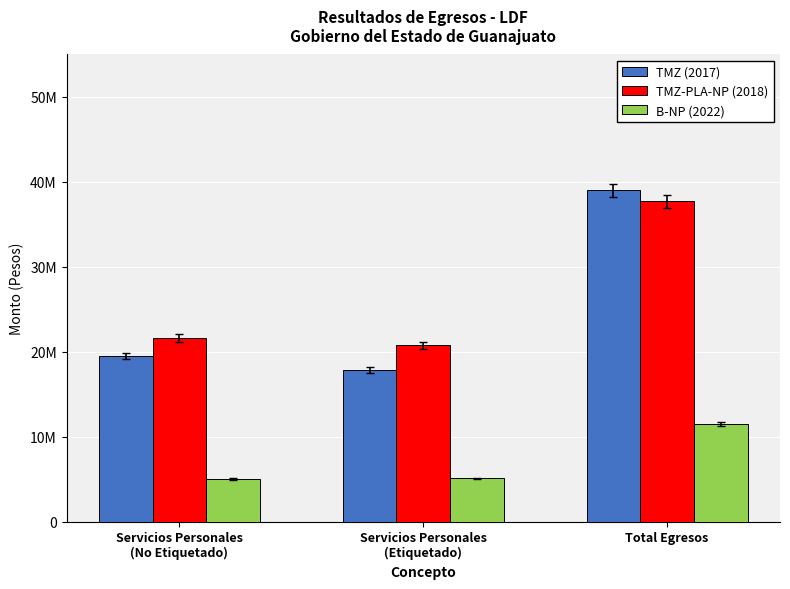

Reading left to right, extract all data points from this chart.

TMZ (2017): Servicios Personales
(No Etiquetado)=19482924.5	Servicios Personales
(Etiquetado)=17845663.3	Total Egresos=39017424.9
TMZ-PLA-NP (2018): Servicios Personales
(No Etiquetado)=21610096.0	Servicios Personales
(Etiquetado)=20763040.0	Total Egresos=37687920.2
B-NP (2022): Servicios Personales
(No Etiquetado)=5011436.6	Servicios Personales
(Etiquetado)=5071071.7	Total Egresos=11528987.2